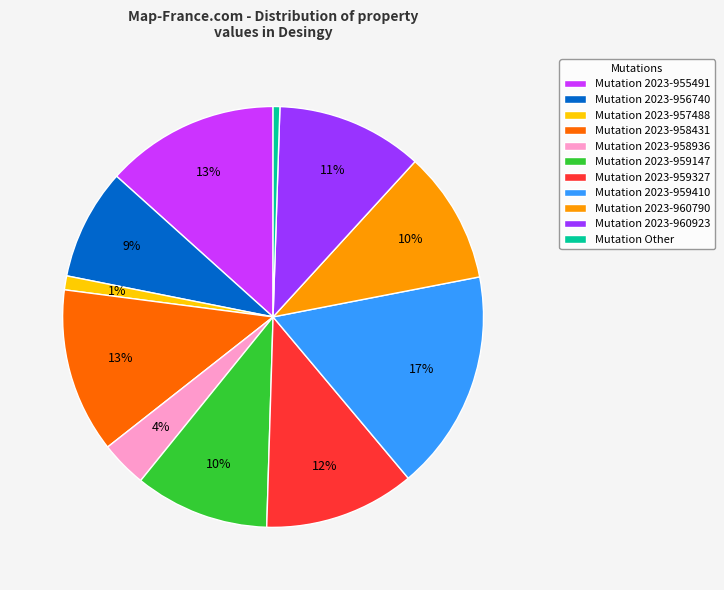

Is the sum of Mutation 2023-959410 and Mutation 2023-958431 greater than half?

No